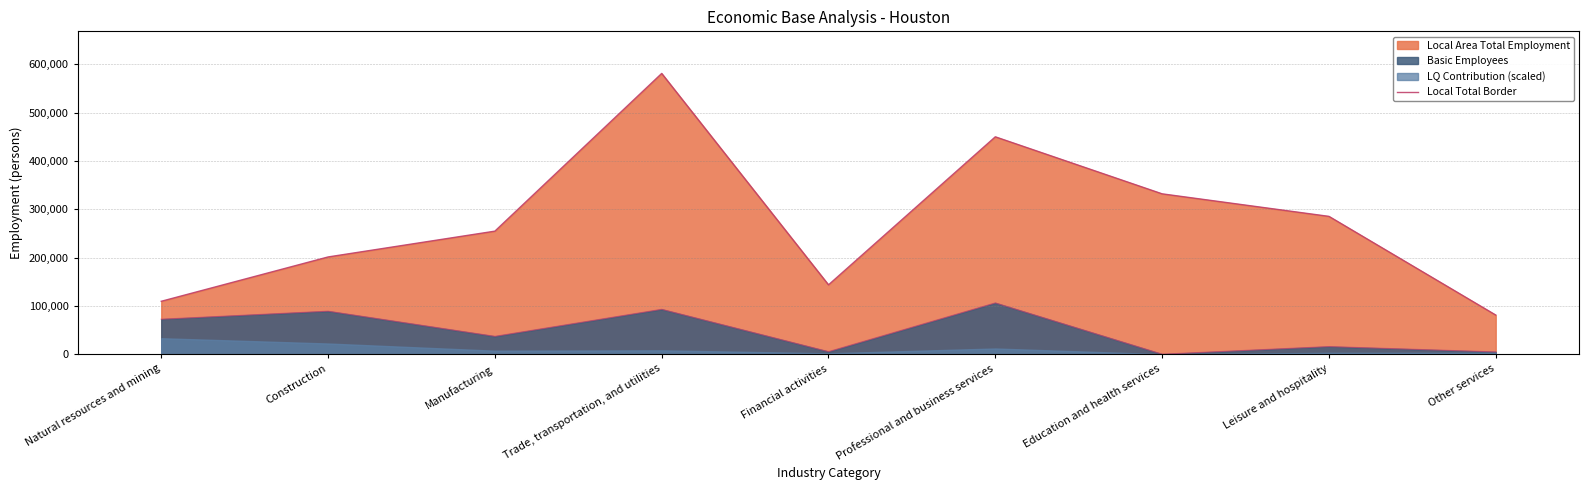

What is the difference between the maximum and second lowest values?

471450